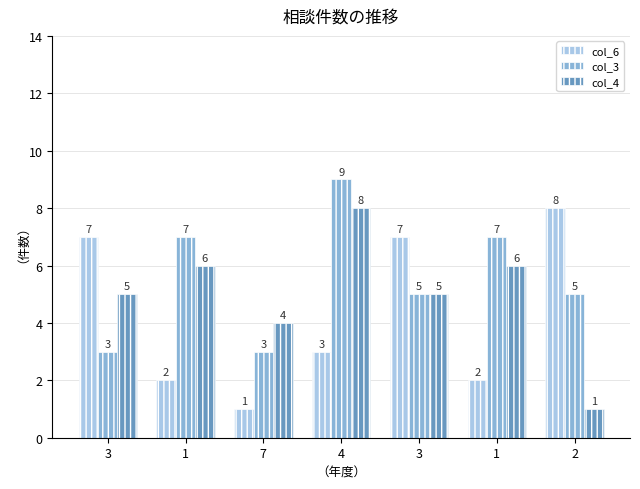

Which label corresponds to the largest value in the chart?

4